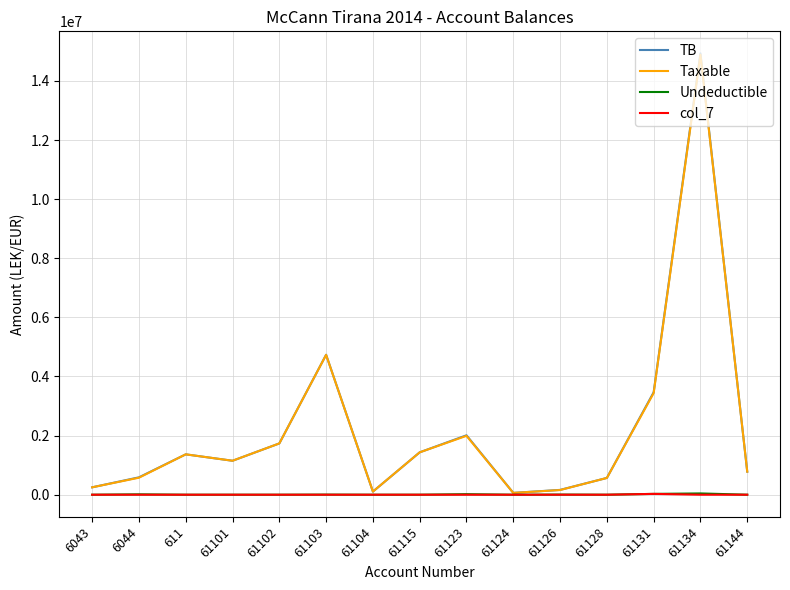

At which category is the sum across all series the highest?

61134